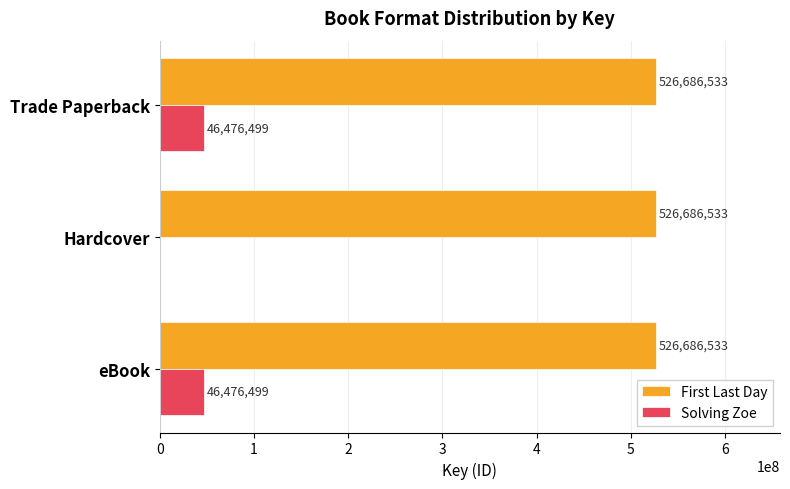

What is the maximum value for First Last Day?

526686533